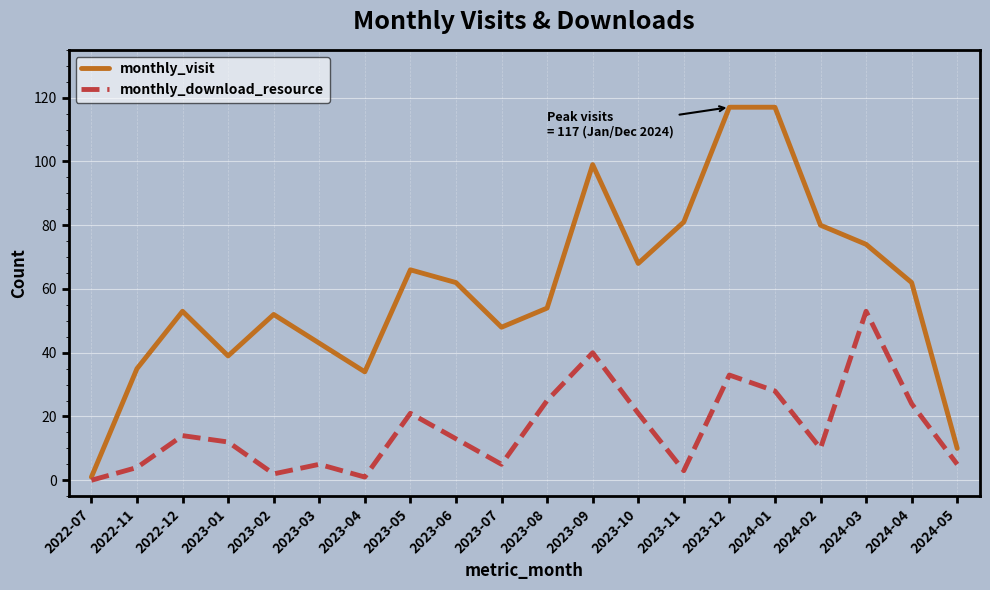

Is this an area chart (filled region under the line)?

No